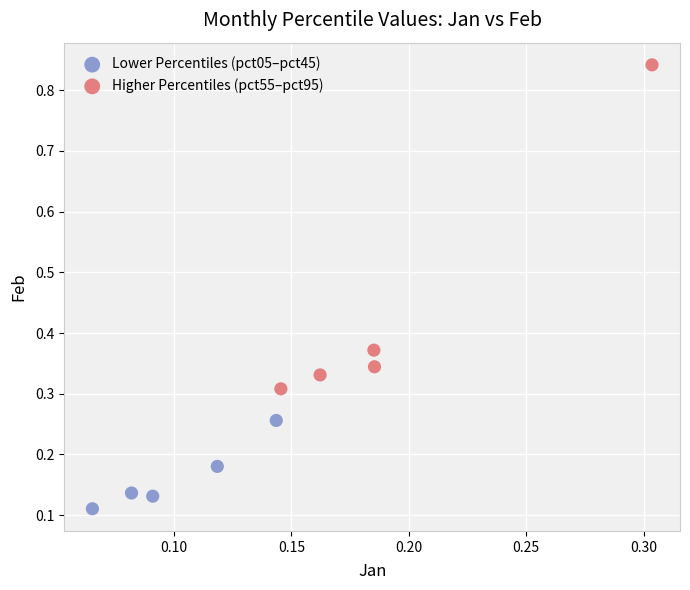

Which series has the widest spread of Y values?

Higher Percentiles (pct55–pct95)